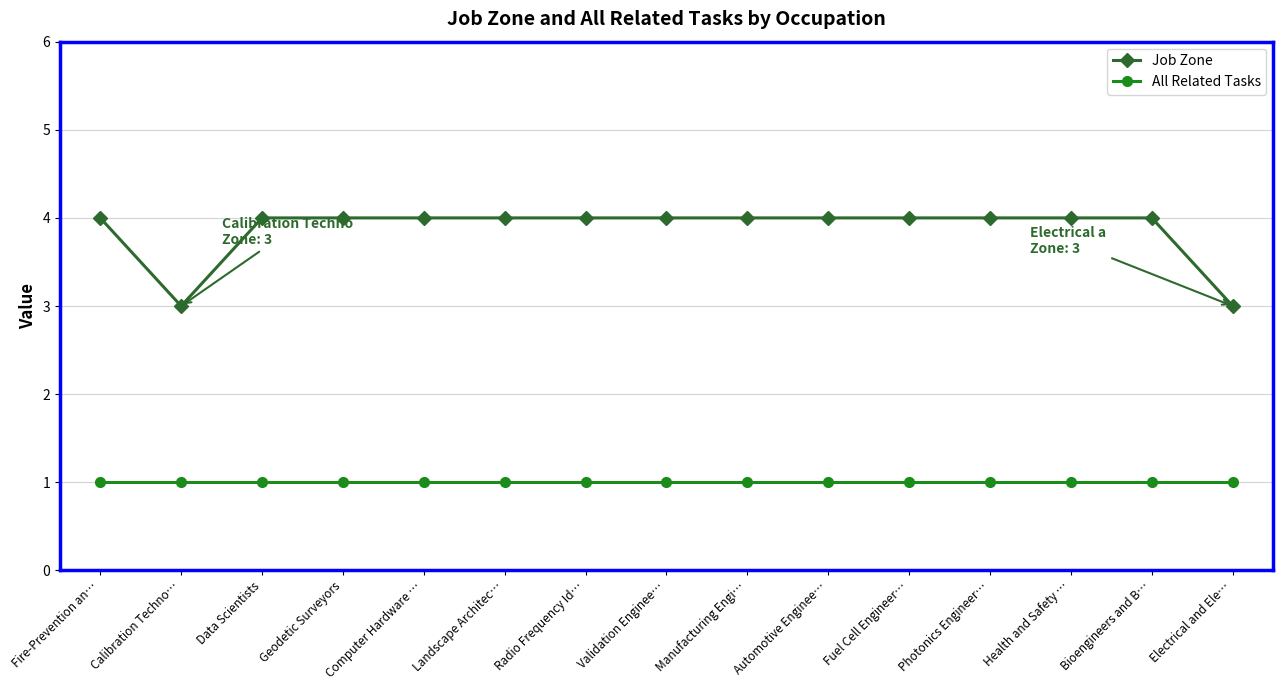

The Job Zone series shows 1 at Automotive Enginee…. True or false?

False